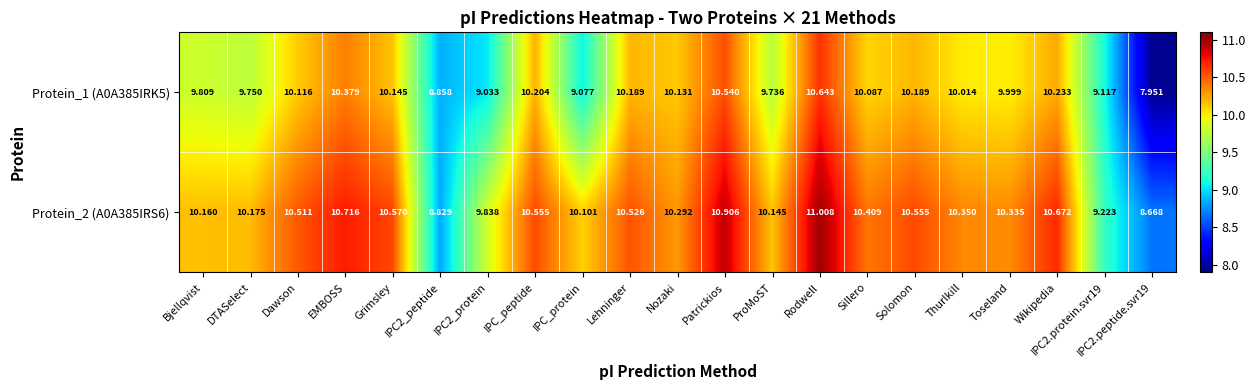

Where does the Protein_1 (A0A385IRK5) series first go above 10?

Dawson